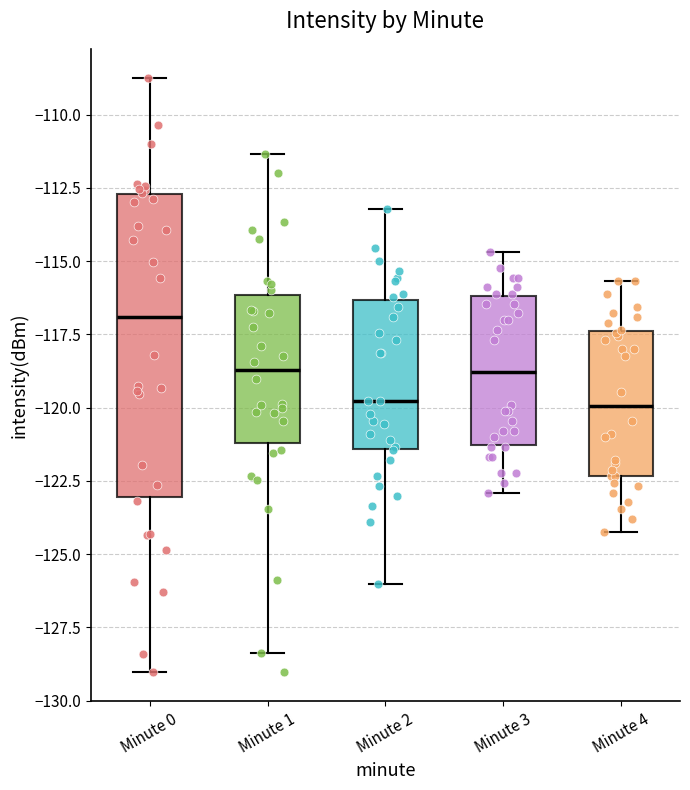

Where is the upper edge of the box for Minute 4 on the y-axis? The values are not printed on the chart, so give them approximately, as read against the axis.

-117.5